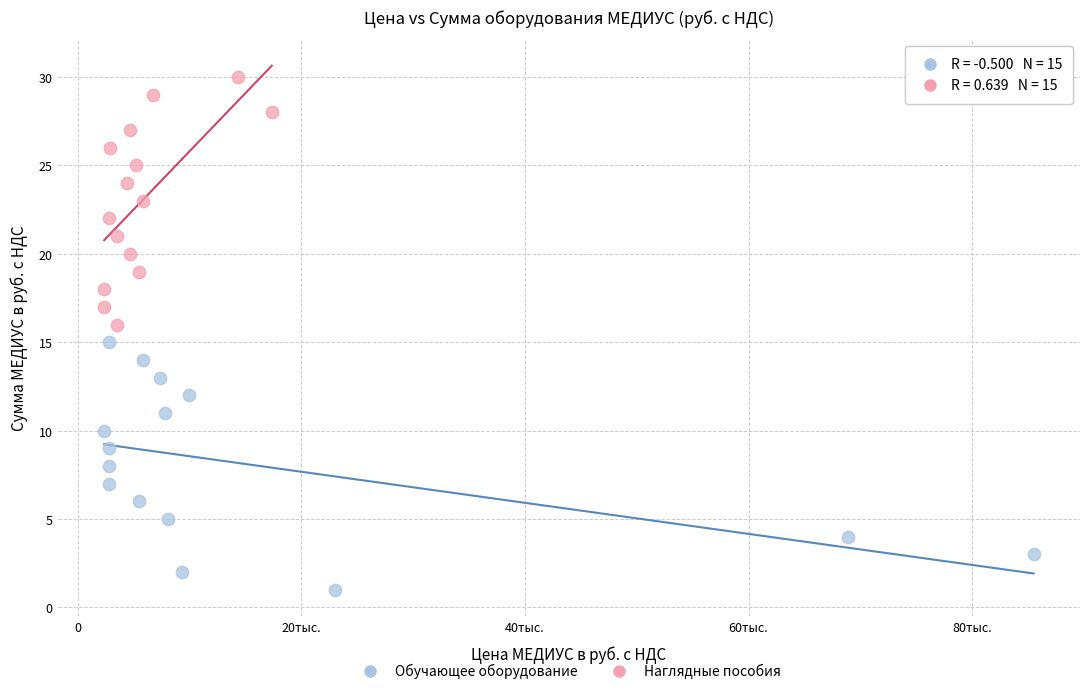

Which series contains the lowest Y value?

Обучающее оборудование